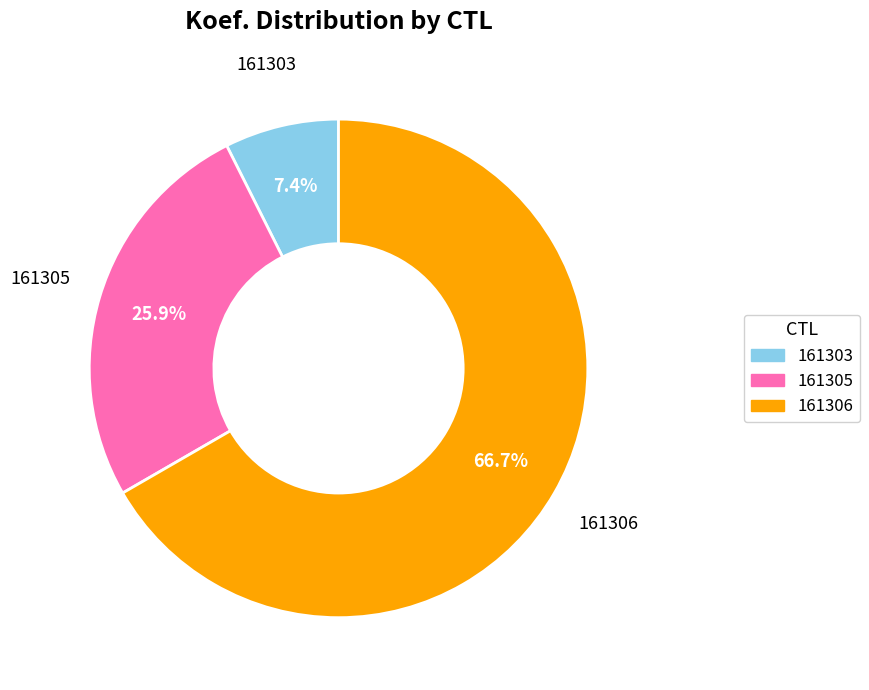

Does 161306 represent more than half of the total?

Yes